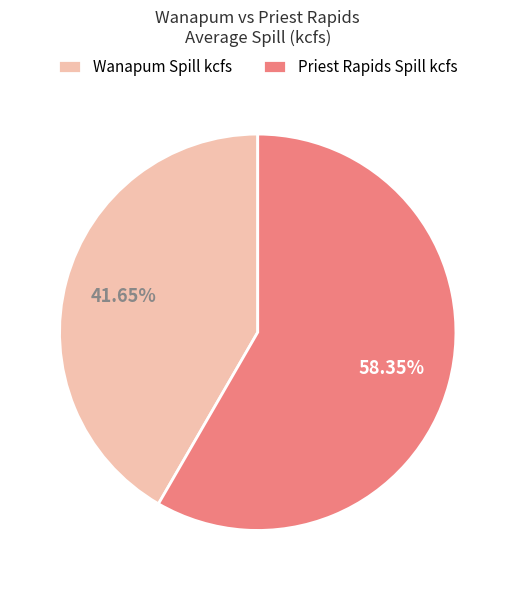

Combined, do Wanapum Spill kcfs and Priest Rapids Spill kcfs account for over 50%?

Yes